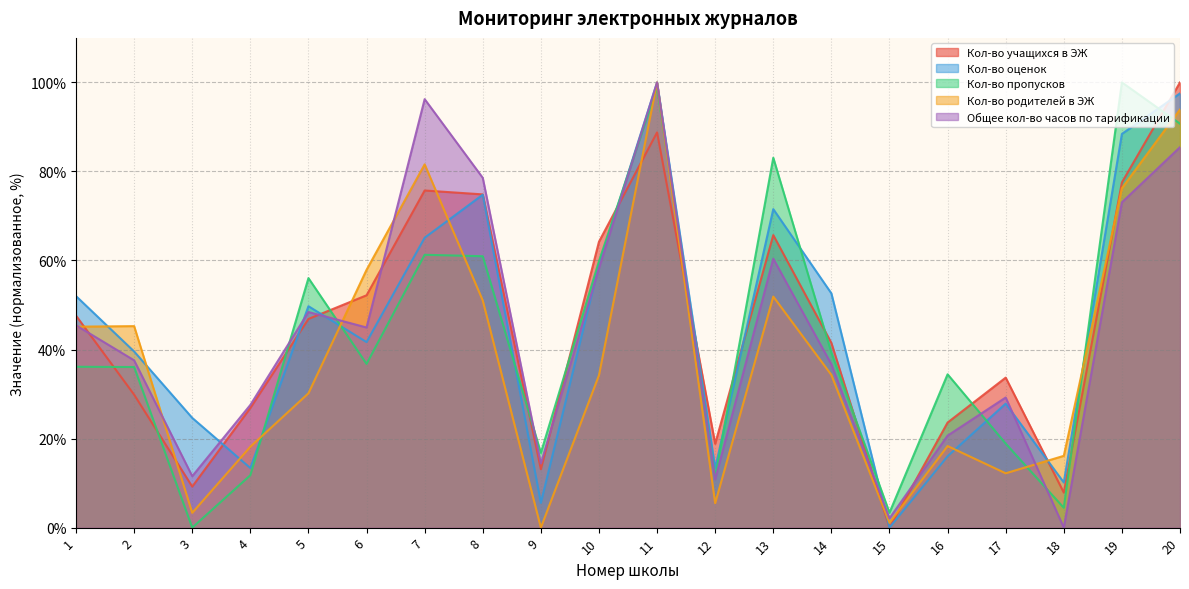

Between 20 and 5, which is larger?

20